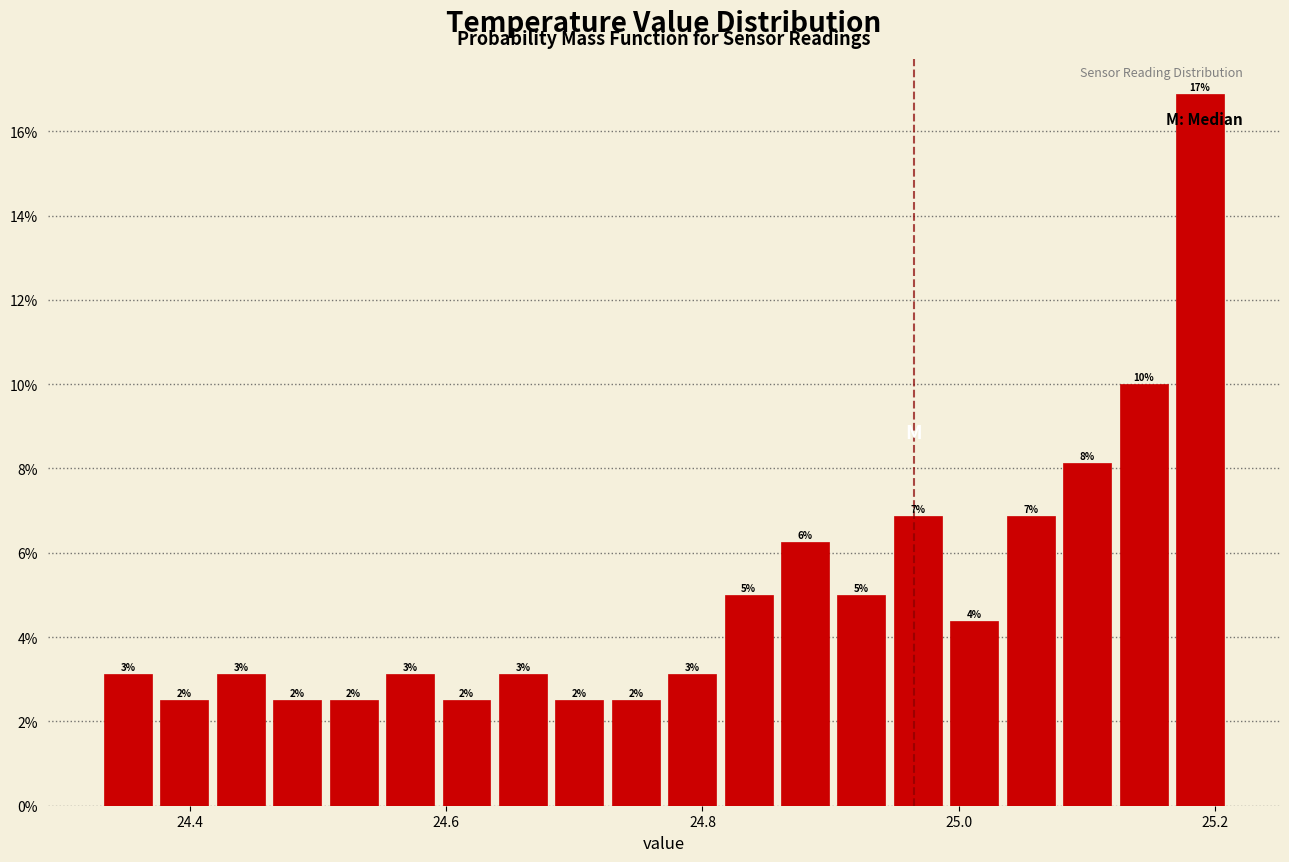

Read against the x-axis, roughly where is the centre of the tallest bar?

25.18